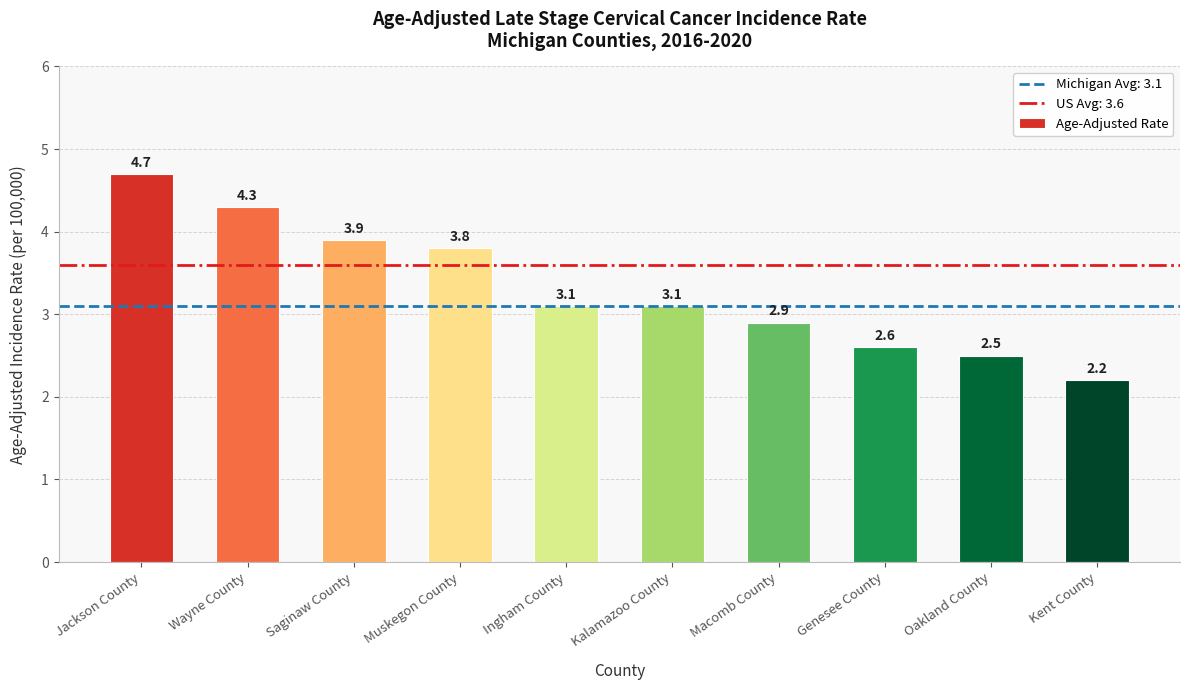

The value at Ingham County is 1.7. True or false?

False